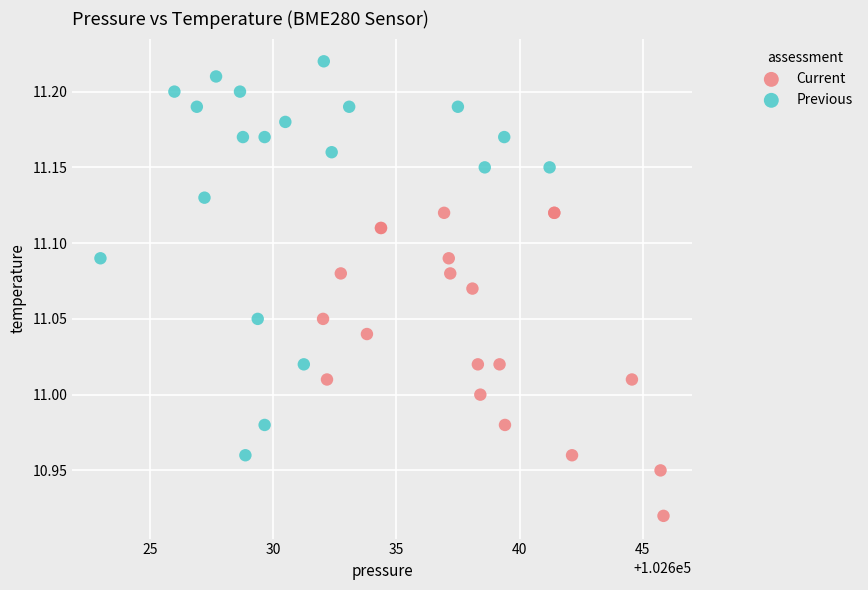

Which series contains the highest Y value?

Previous